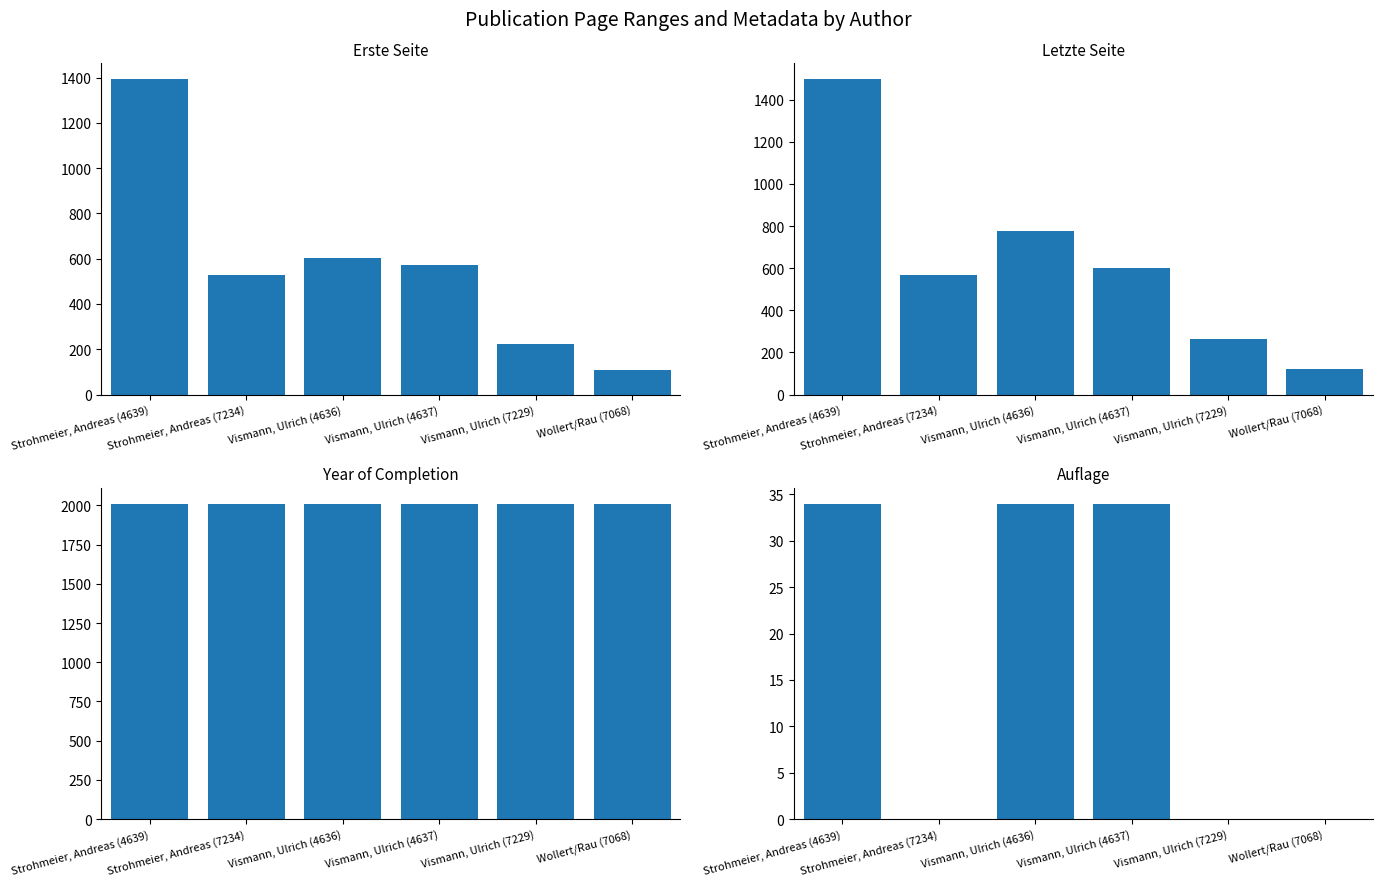

Is it true that Letzte Seite equals 600 at Vismann, Ulrich (4637)?

True